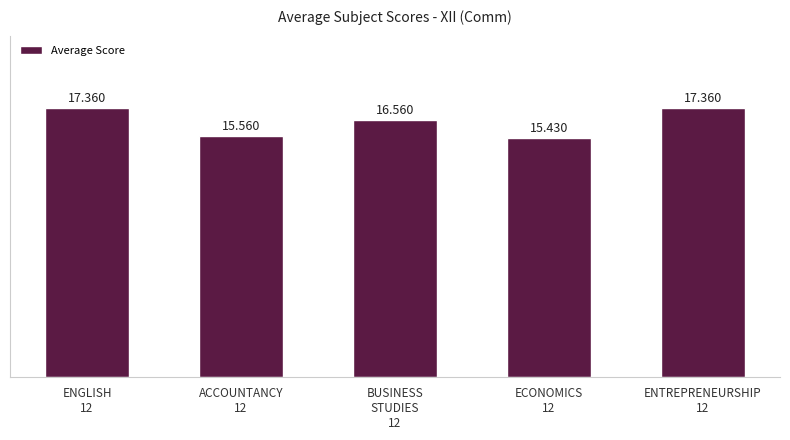

What is the label of the 3rd bar from the right?

BUSINESS
STUDIES
12